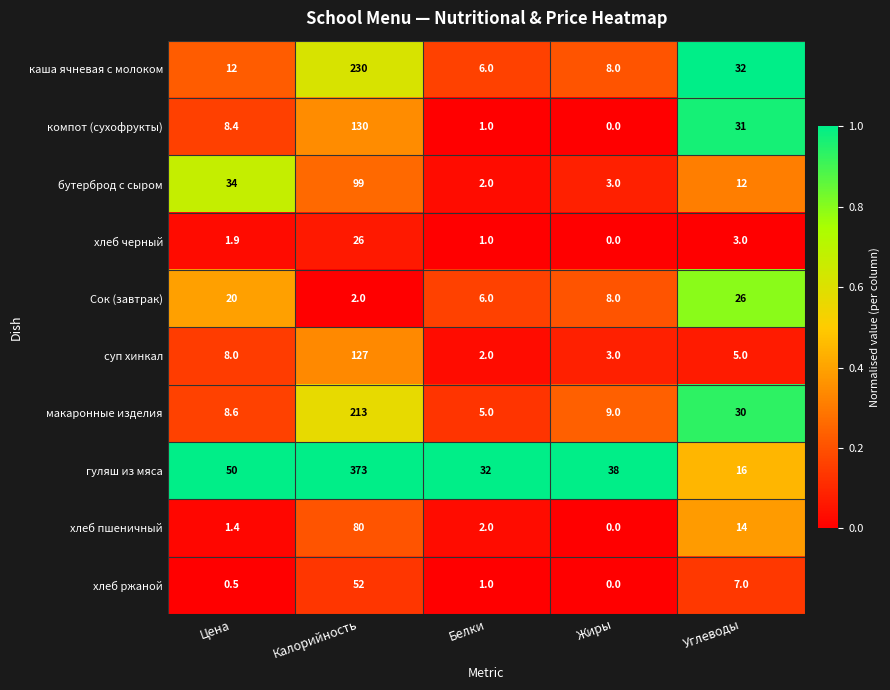

What is the spread (max minus min) of values at Углеводы?

29.0